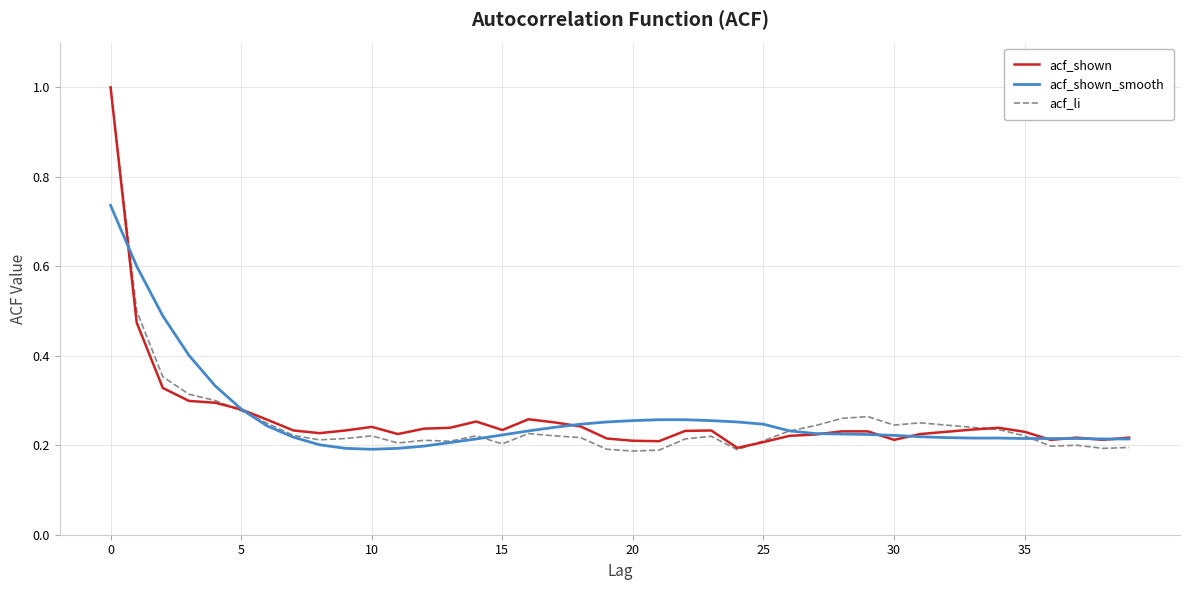

What are all the series names shown in the legend?

acf_shown, acf_shown_smooth, acf_li